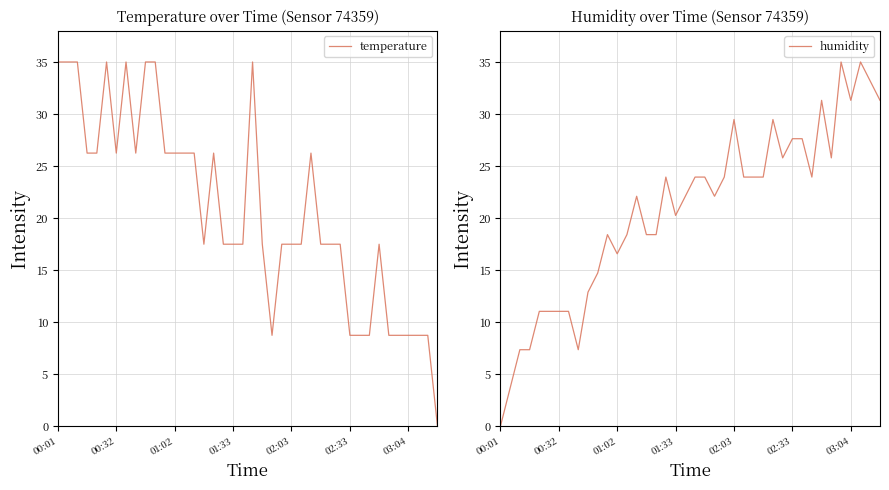

What is the average value of the humidity series?

20.7